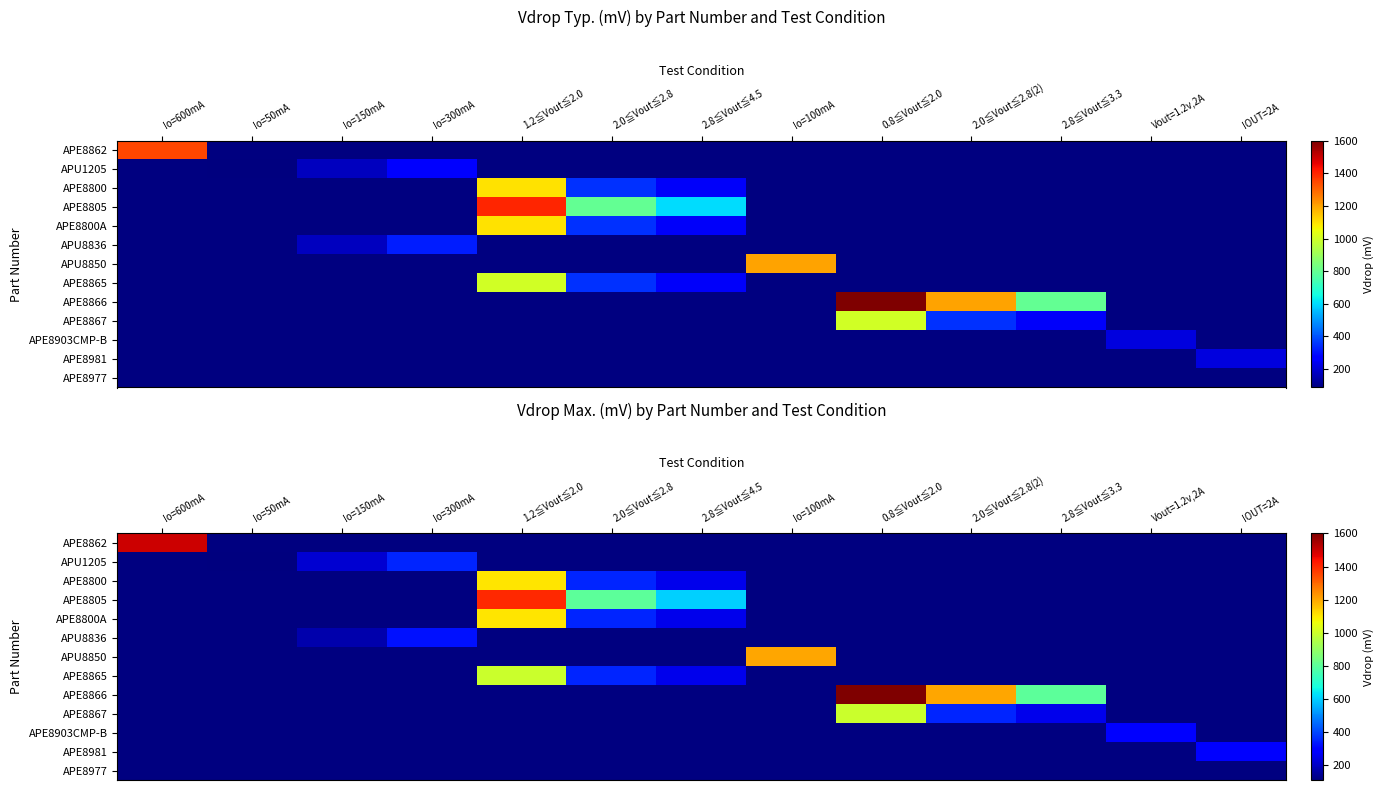

How many values in the APU8850 series exceed 0?

1